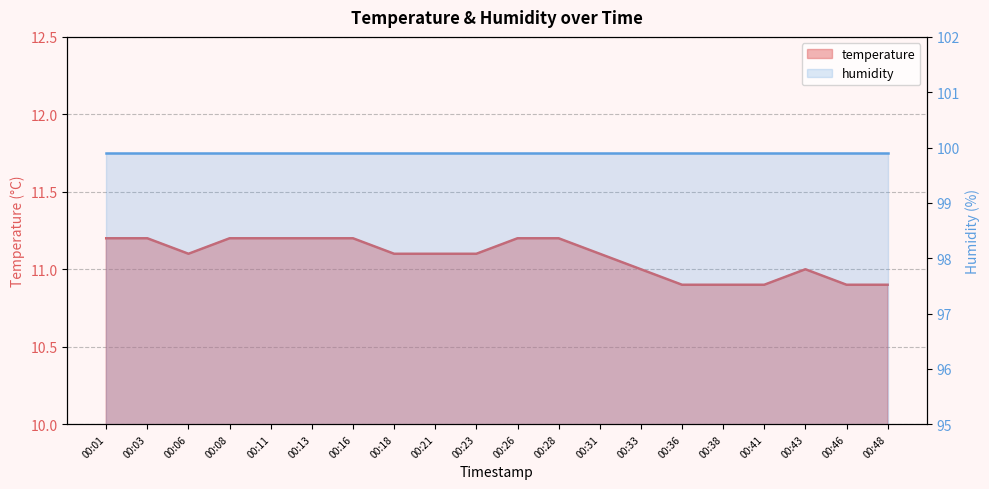

Where does the data first go above 11?

00:01